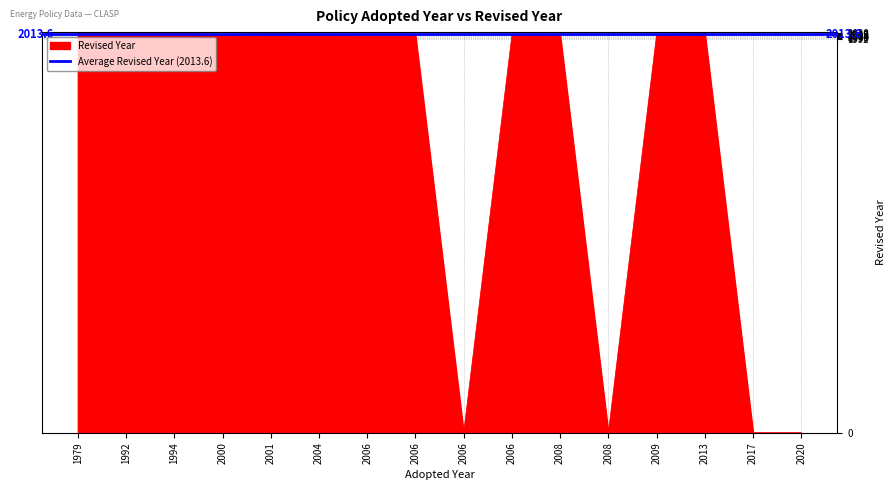

Count the number of values greater than 2011.

6